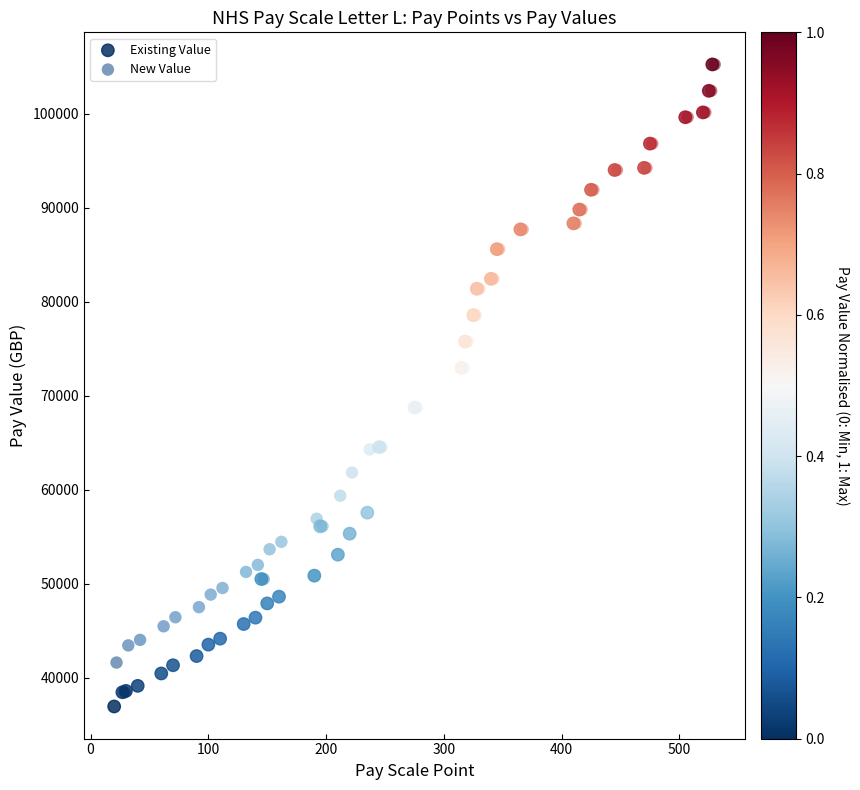

Which series reaches the minimum Y coordinate?

Existing Value